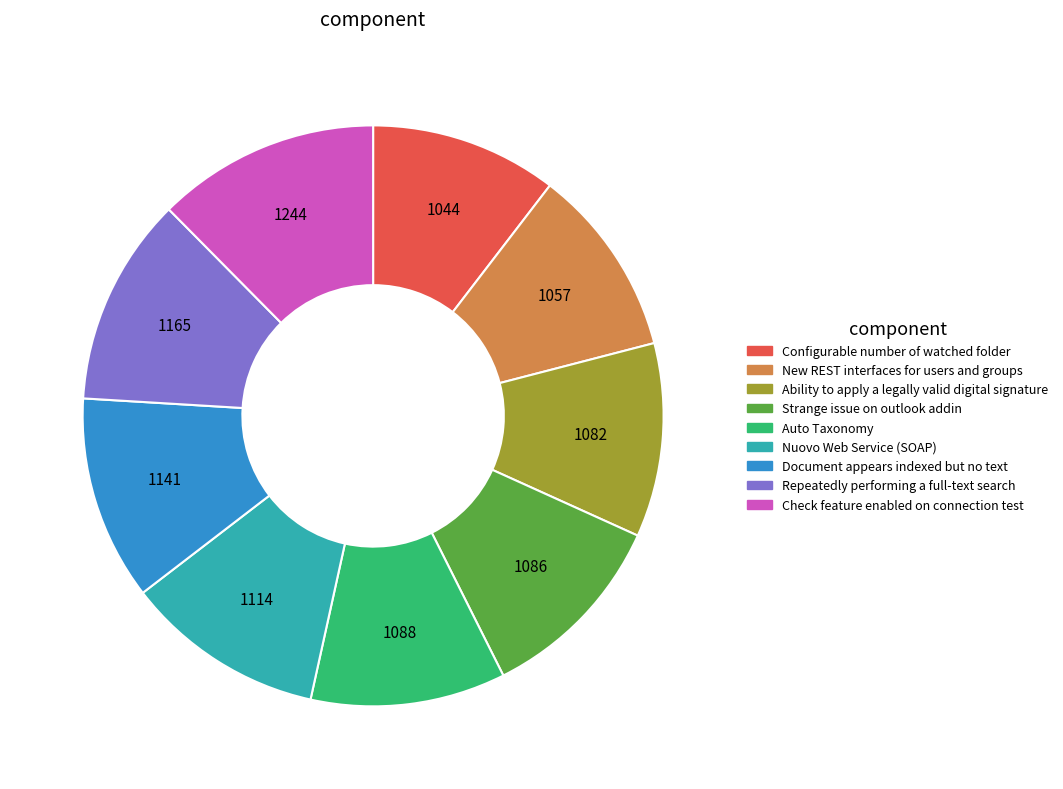

How many slices are in this pie chart?

9